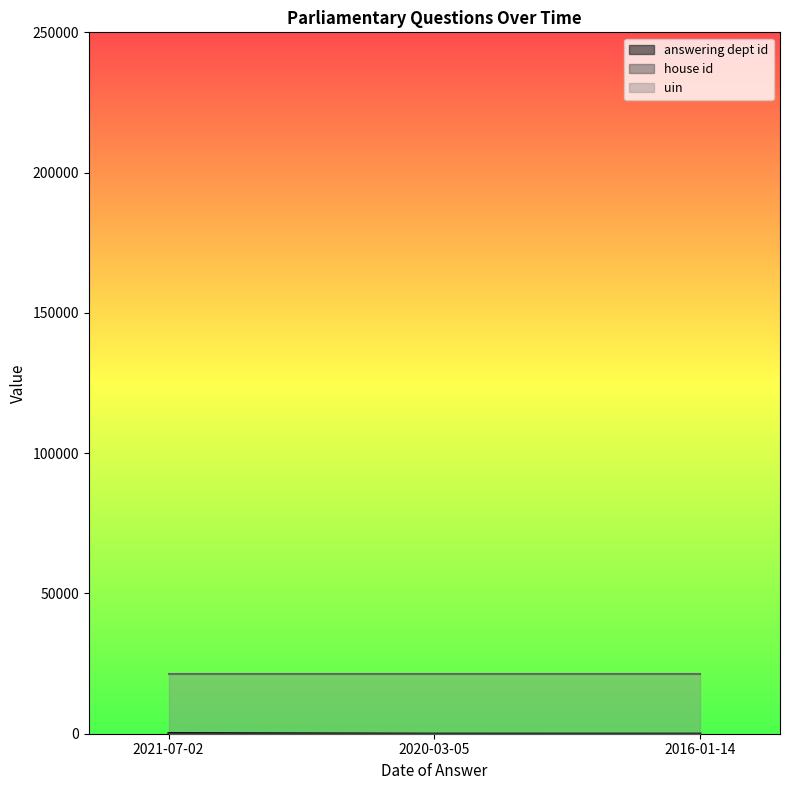

How many data points does each series have?

3